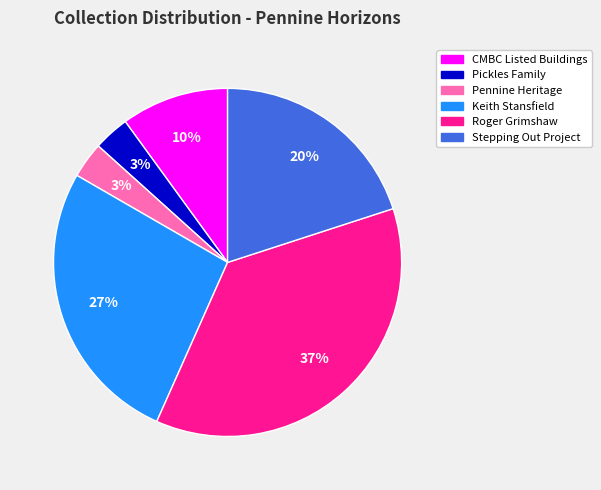

How many slices are in this pie chart?

6